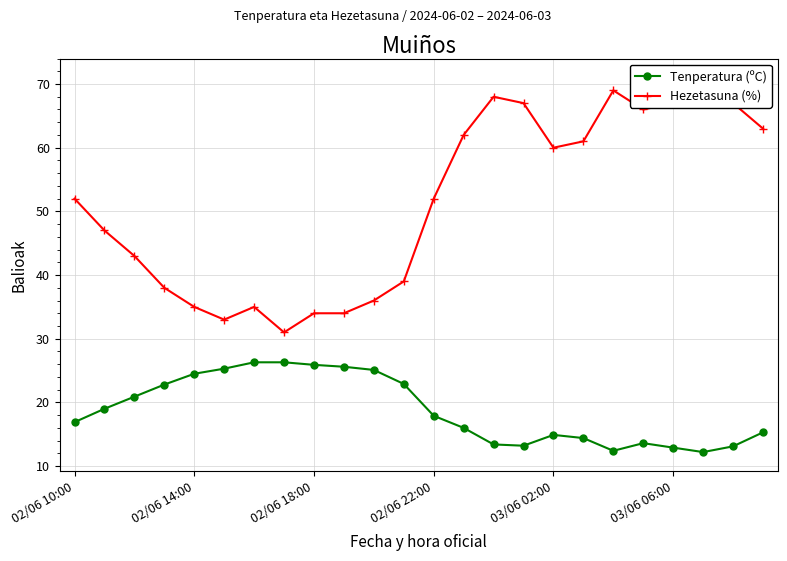

What is the value of the Tenperatura (ºC) point at the 10th from the left?

25.6